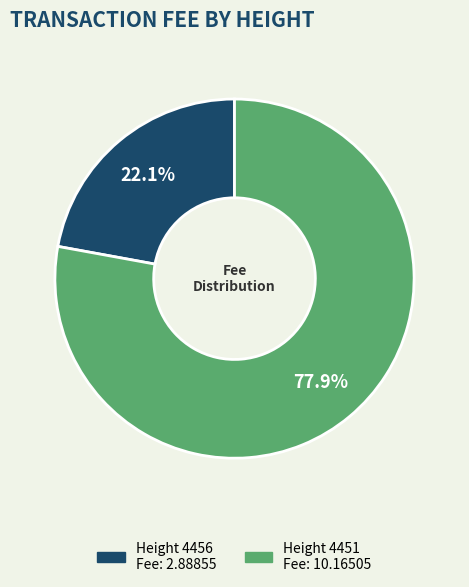

Is there any slice that represents more than half of the pie?

Yes